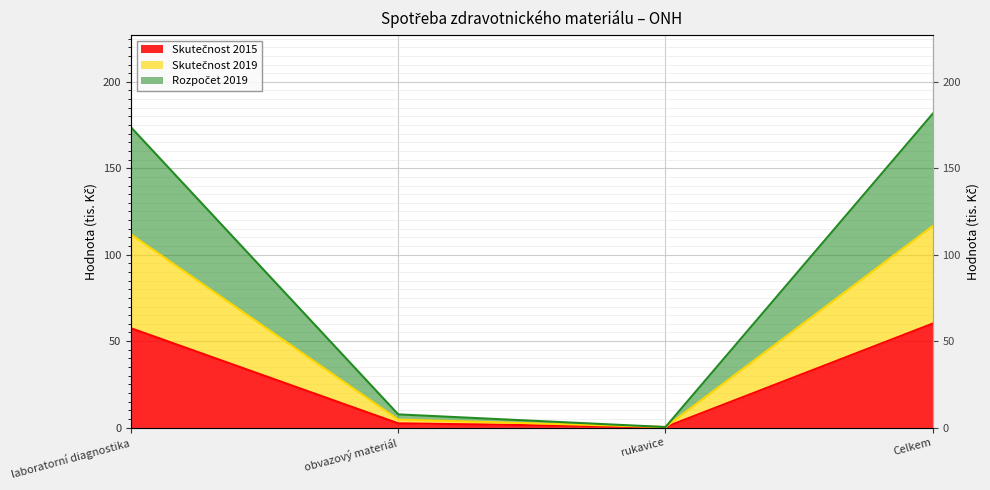

The value of Rozpočet 2019 at rukavice is 0.3. True or false?

True